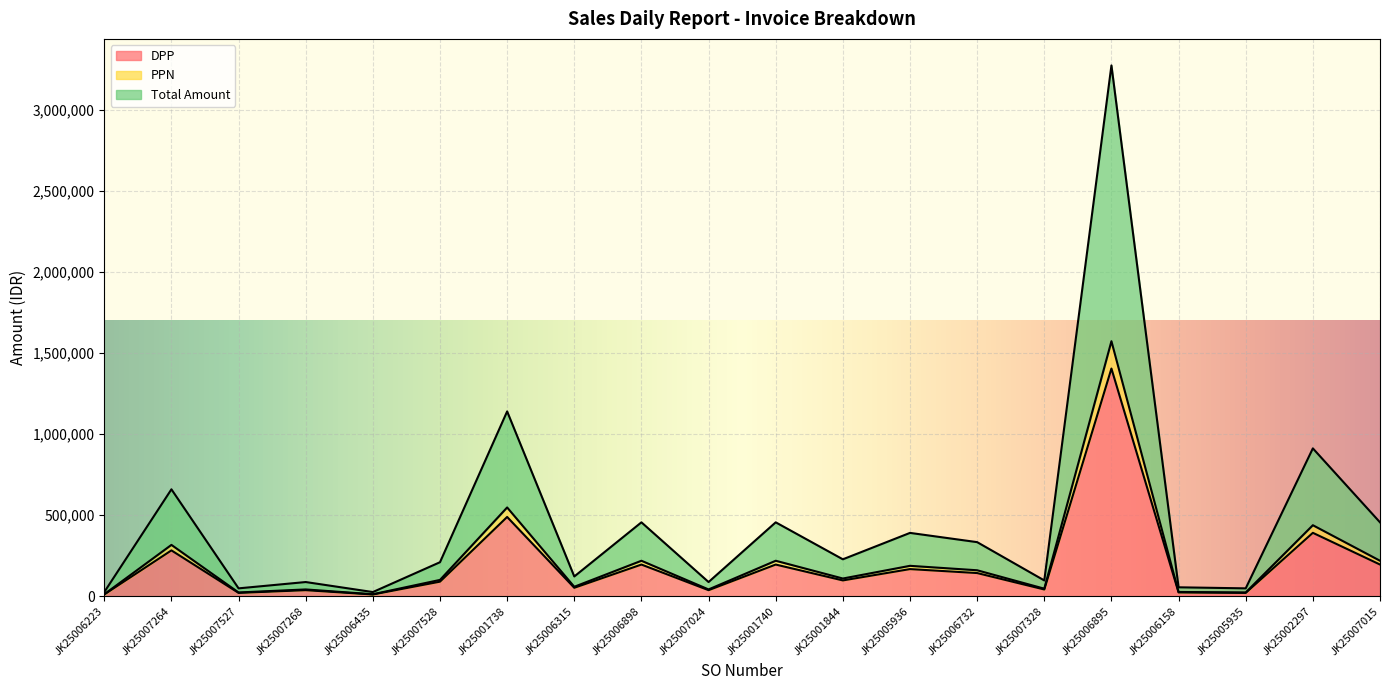

What is the highest value of the DPP series?

1405274.8